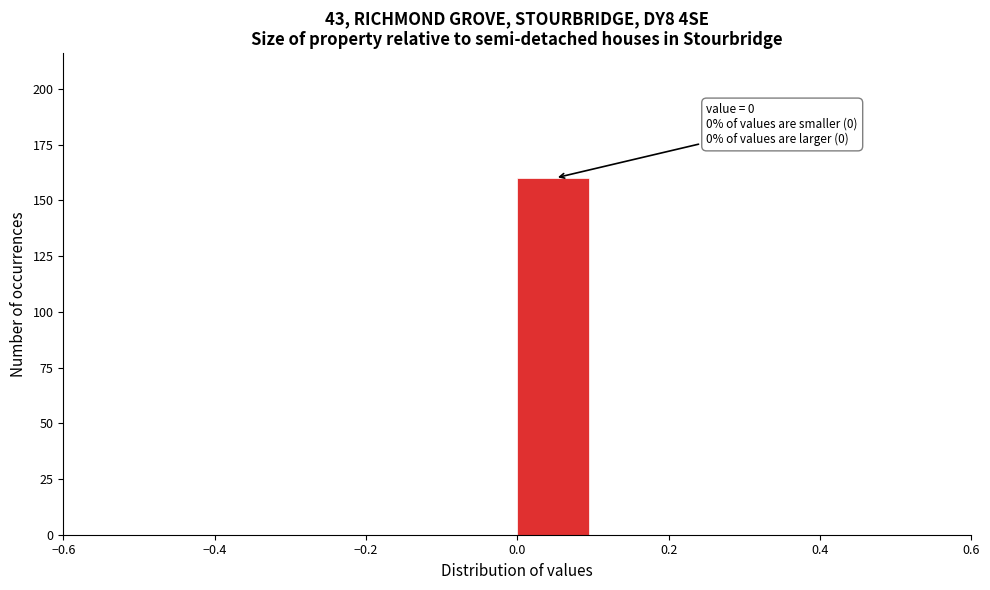

Over which range of the x-axis is the bar tallest?

0.0 to 0.1